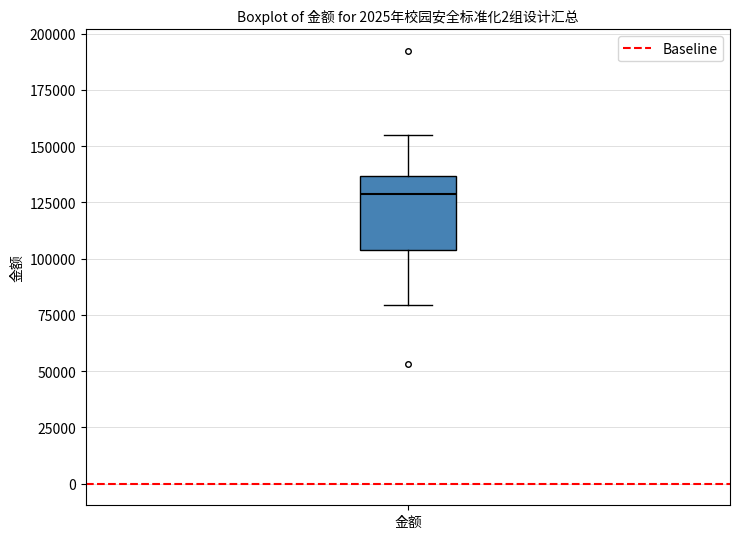

Transcribe this box plot: give where the median line is, the range the box spans, and where the two whiskers end, as read against the y-axis. The values are not printed on the chart, so give them approximately, as read against the axis.

median 130000, box 105000 to 135000, whiskers 80000 to 155000